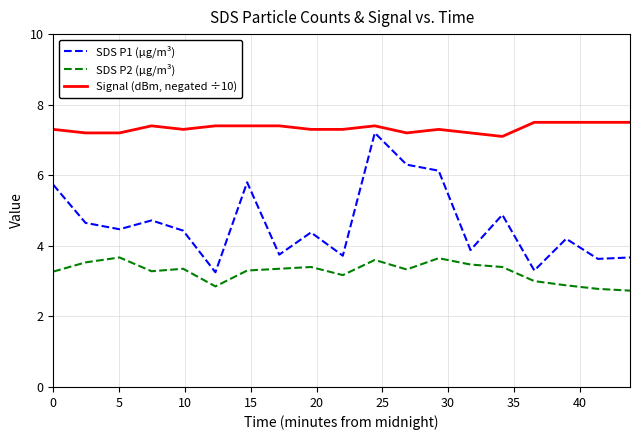

Rank the series by their average value, from highest to lowest.

Signal (dBm, negated ÷10), SDS P1 (µg/m³), SDS P2 (µg/m³)